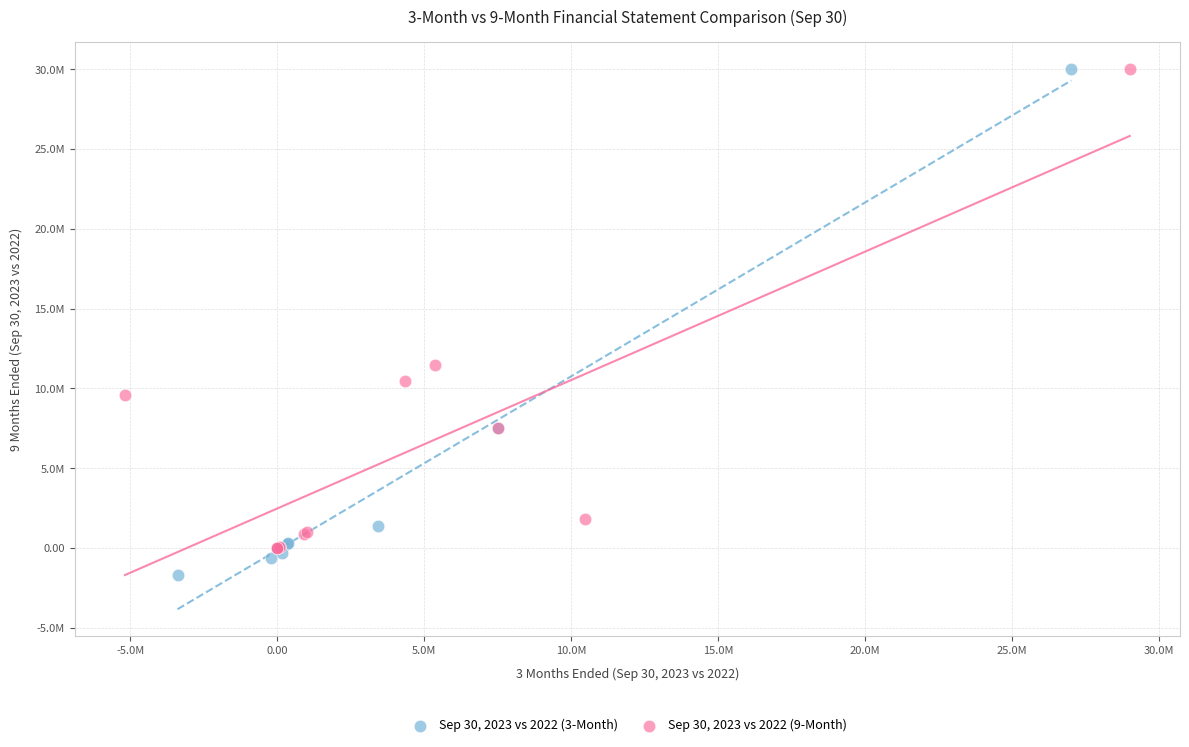

What are all the series names shown in the legend?

Sep 30, 2023 vs 2022 (3-Month), Sep 30, 2023 vs 2022 (9-Month)